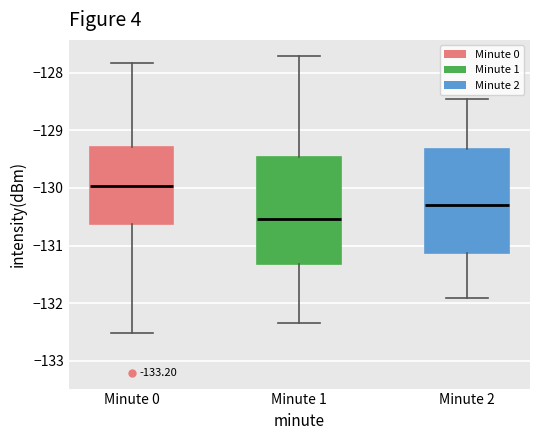

Where does the upper whisker of the box for Minute 1 end on the y-axis? The values are not printed on the chart, so give them approximately, as read against the axis.

-127.7